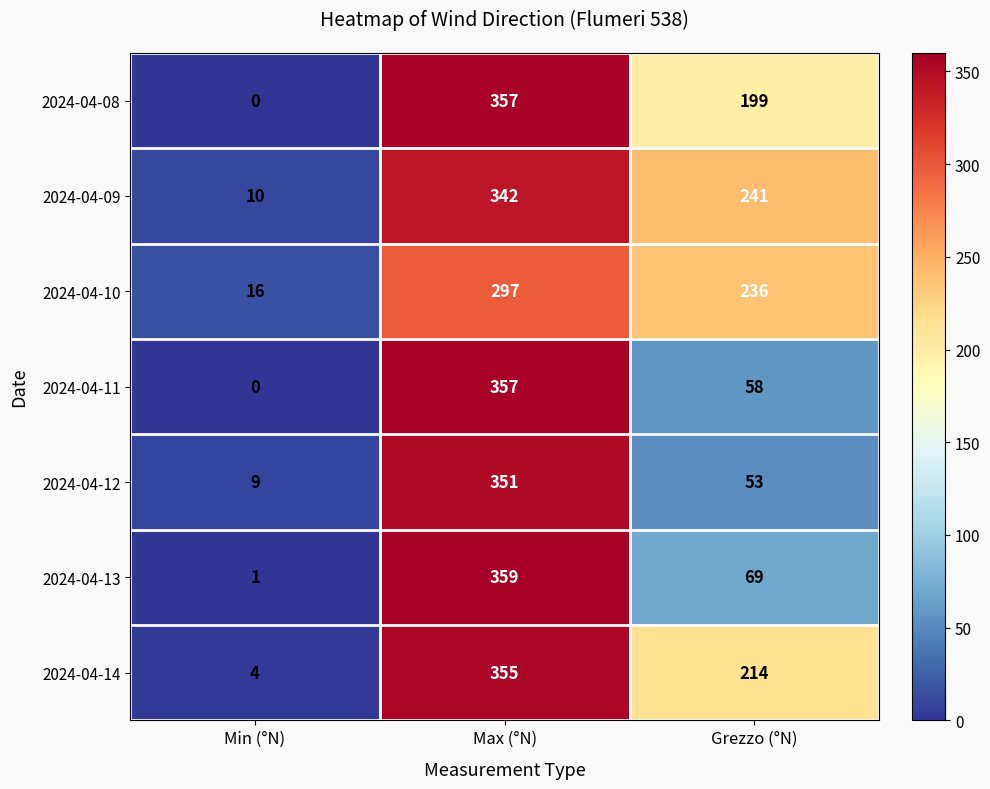

How many 2024-04-10 values are between 16 and 297?

3